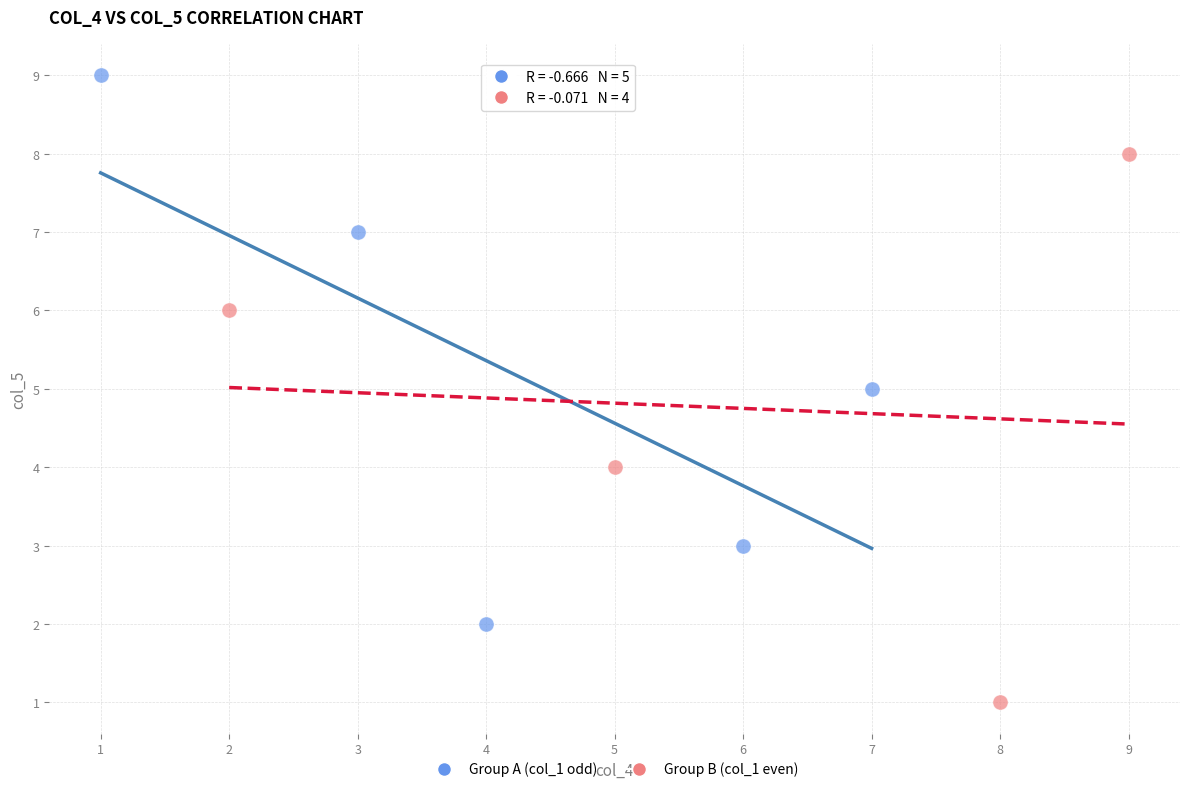

Which series contains the highest Y value?

Group A (col_1 odd)